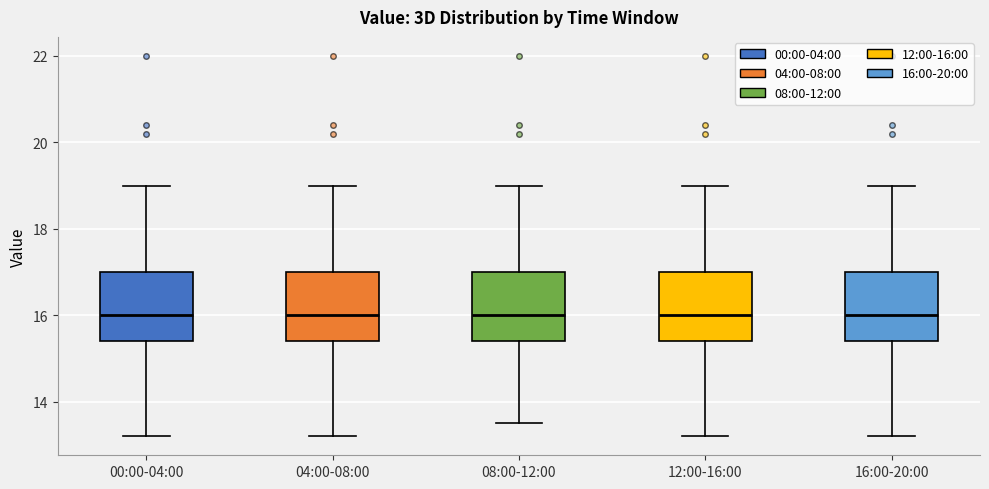

Reading left to right, transcribe this box plot: for each box, give where its median line is, the range the box spans, and where its two whiskers end, as read against the y-axis. The values are not printed on the chart, so give them approximately, as read against the axis.

00:00-04:00: median 16.0, box 15.4 to 17.0, whiskers 13.2 to 19.0
04:00-08:00: median 16.0, box 15.4 to 17.0, whiskers 13.2 to 19.0
08:00-12:00: median 16.0, box 15.4 to 17.0, whiskers 13.6 to 19.0
12:00-16:00: median 16.0, box 15.4 to 17.0, whiskers 13.2 to 19.0
16:00-20:00: median 16.0, box 15.4 to 17.0, whiskers 13.2 to 19.0